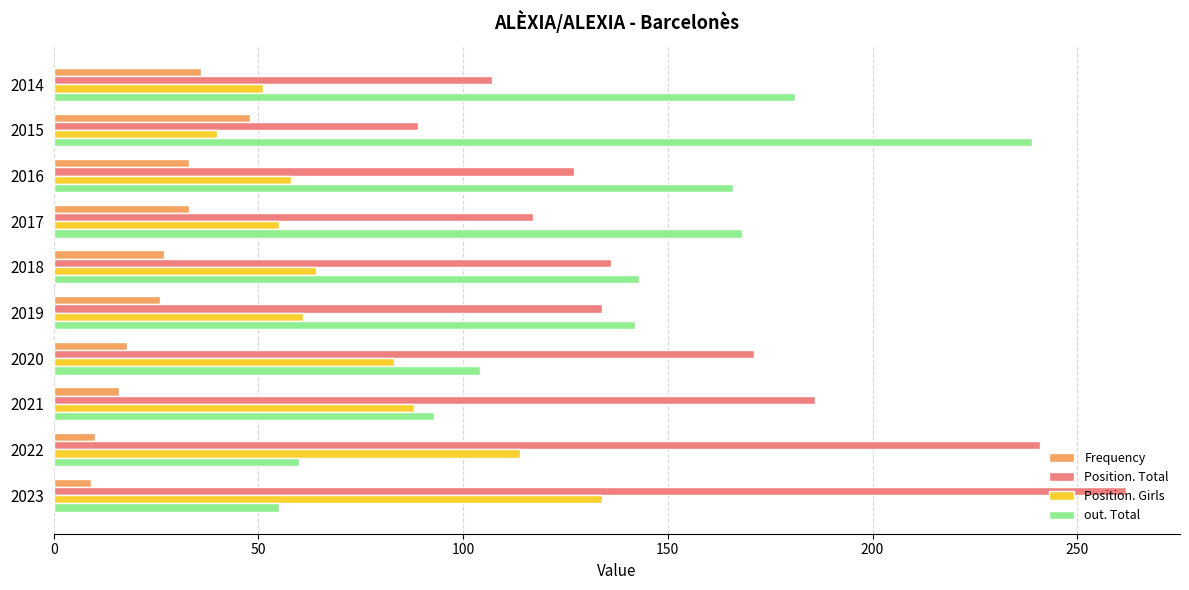

At which category is the sum across all series the highest?

2023